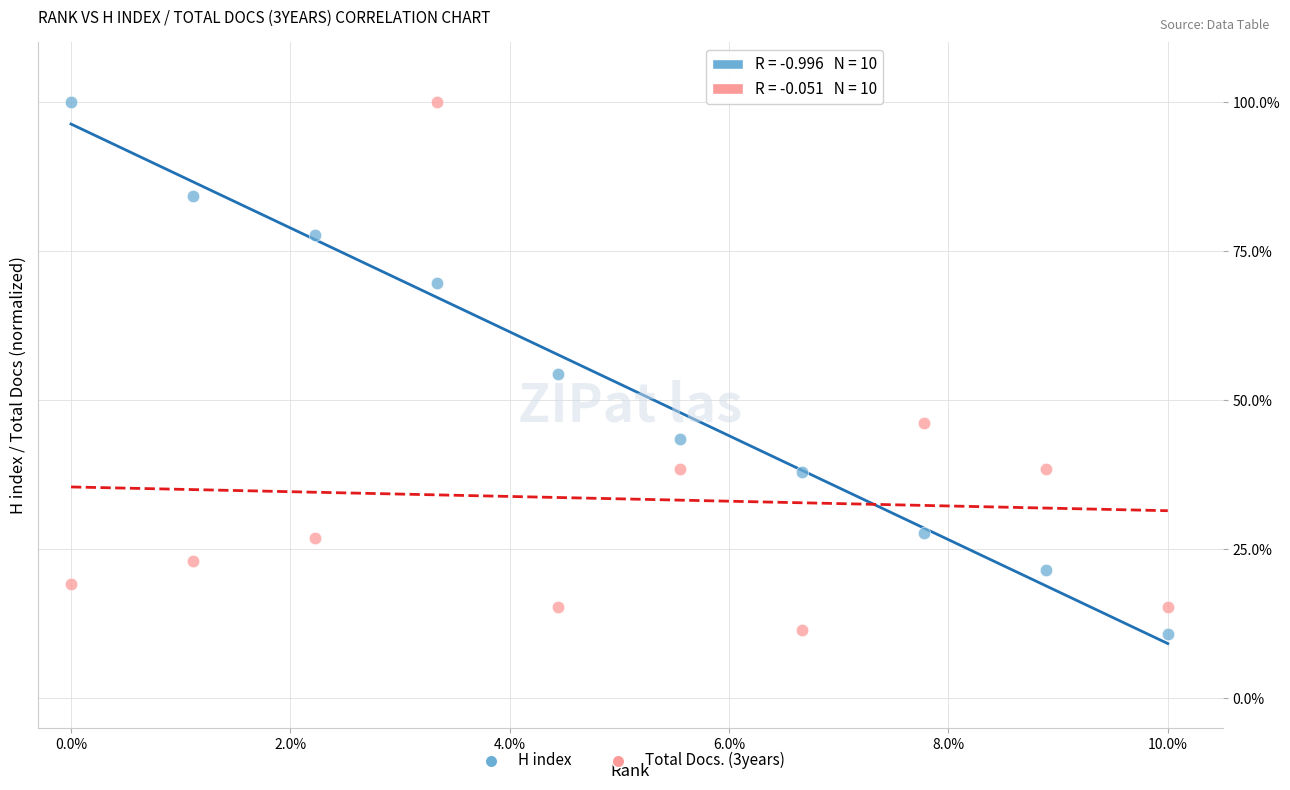

What is the X range (max minus min) for the scatter plot?

10.0